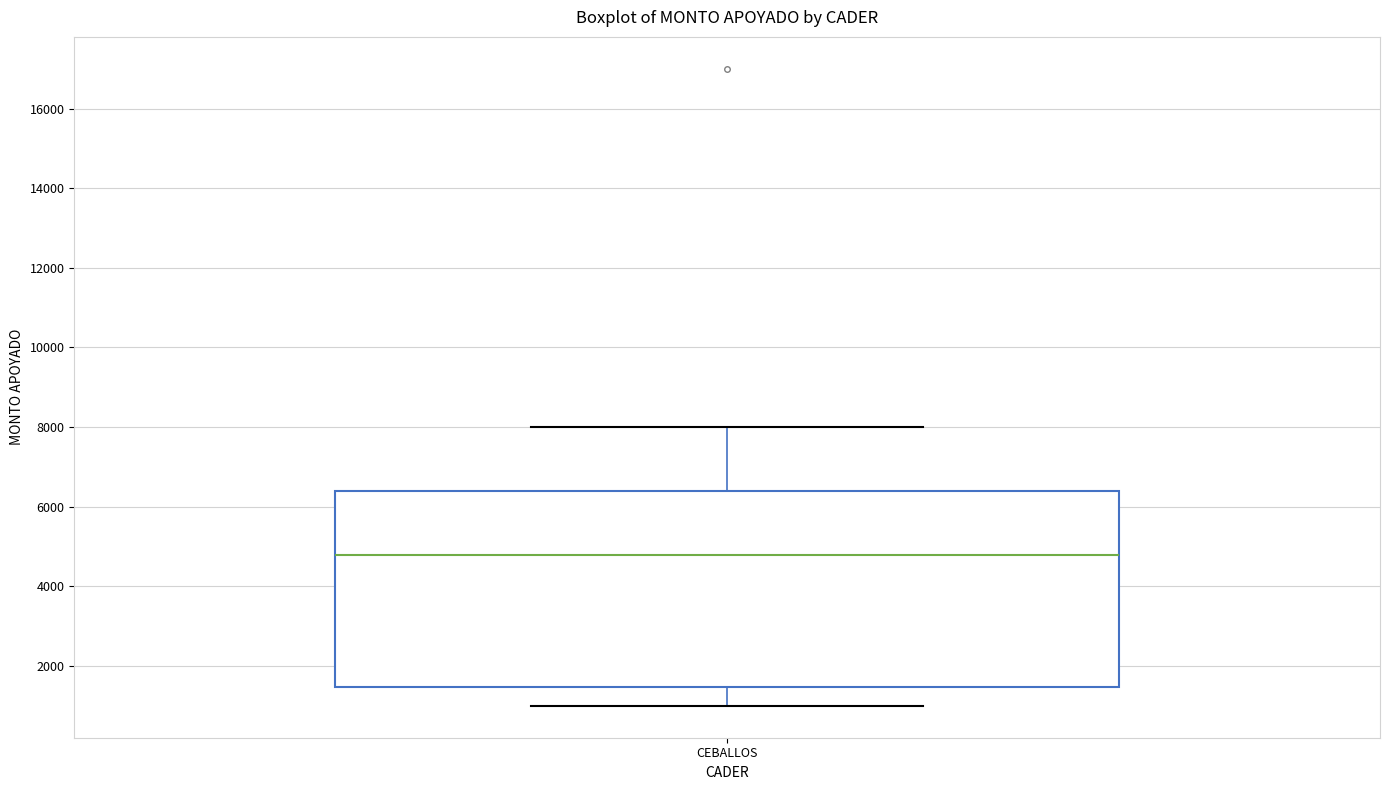

Read this box plot against the y-axis: the position of the median line, the range covered by the box, and the ends of both whiskers. The values are not printed on the chart, so give them approximately, as read against the axis.

median 4800, box 1400 to 6400, whiskers 1000 to 8000